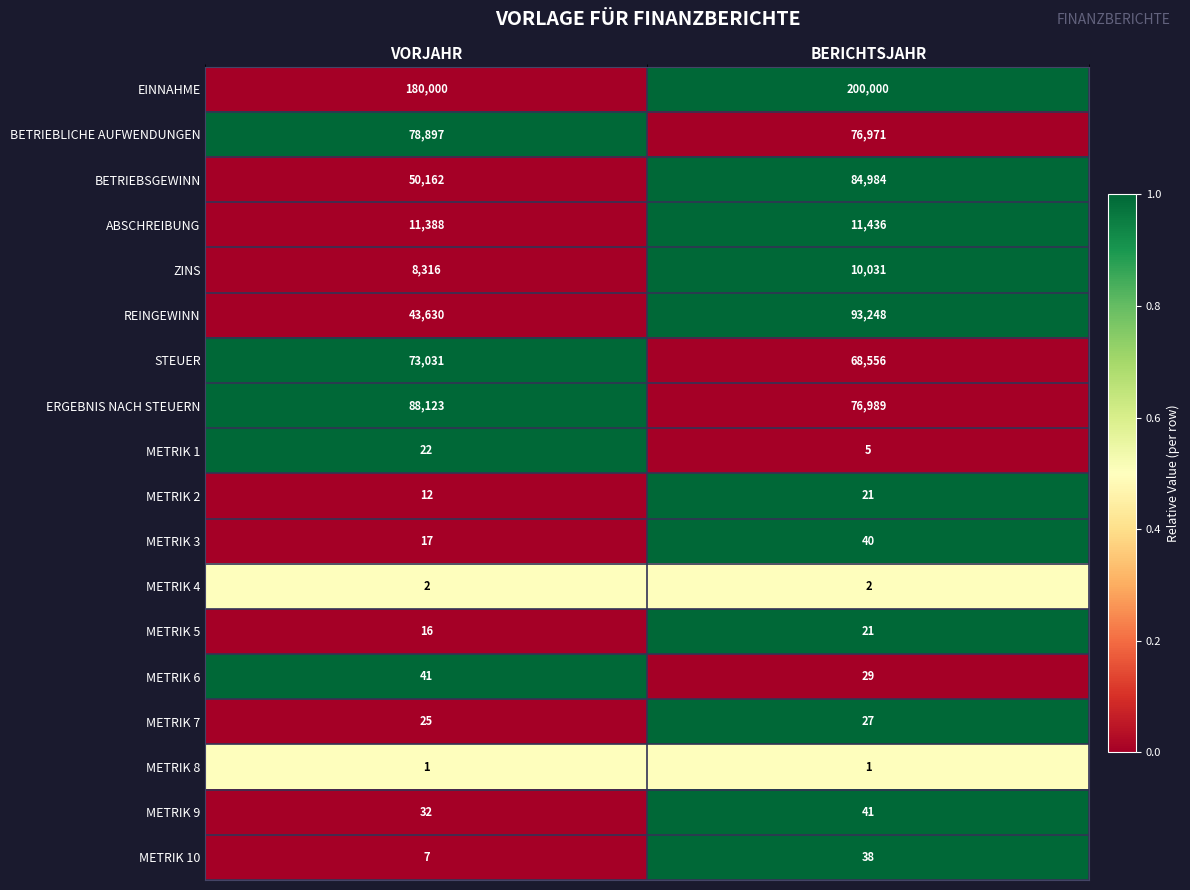

Rank the categories by BETRIEBLICHE AUFWENDUNGEN value from highest to lowest.

VORJAHR, BERICHTSJAHR